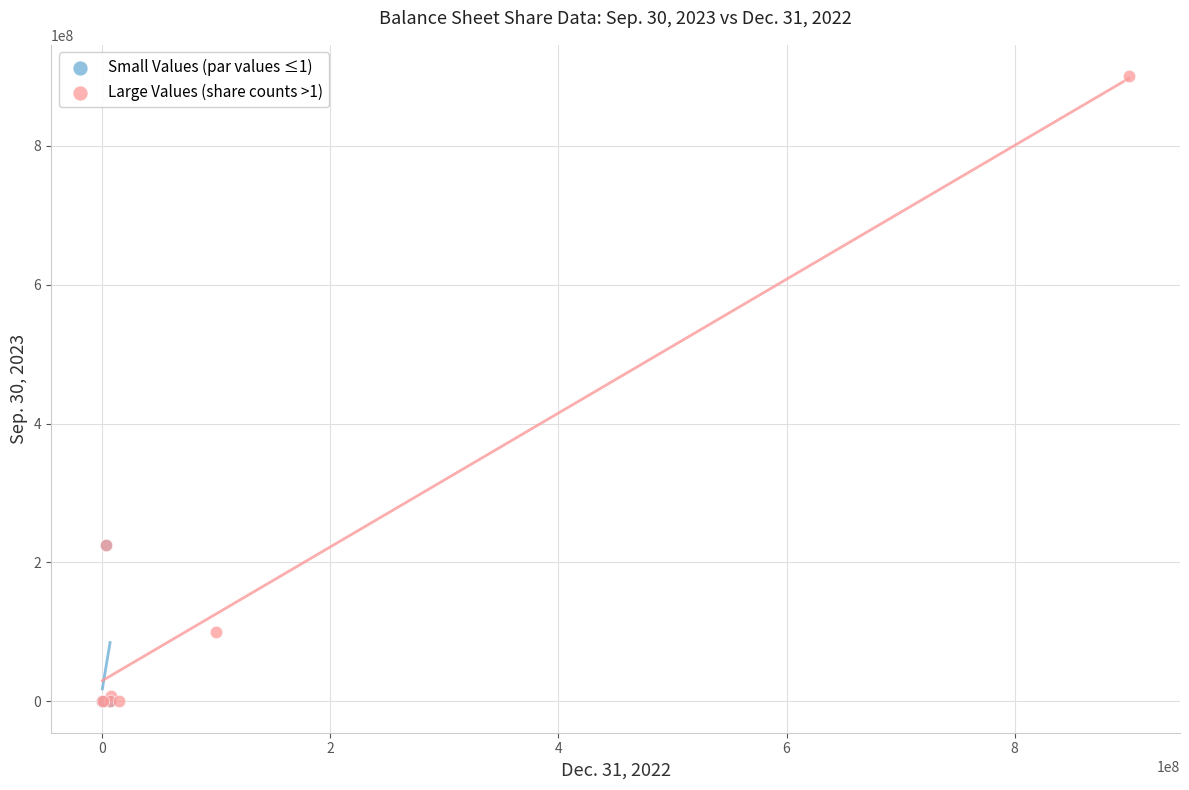

Which series has the widest spread of Y values?

Large Values (share counts >1)